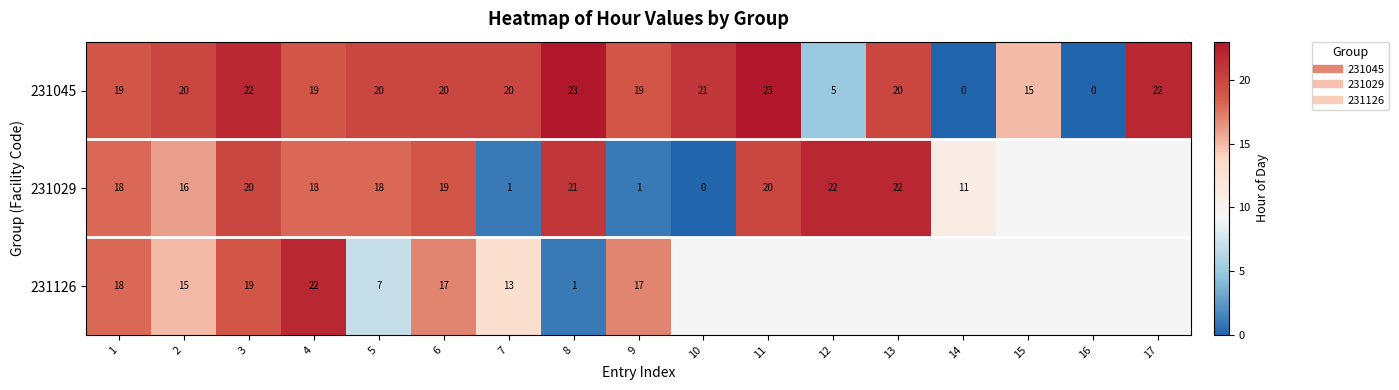

Is the value of 231126 at 3 greater than the value of 231045 at 14?

Yes